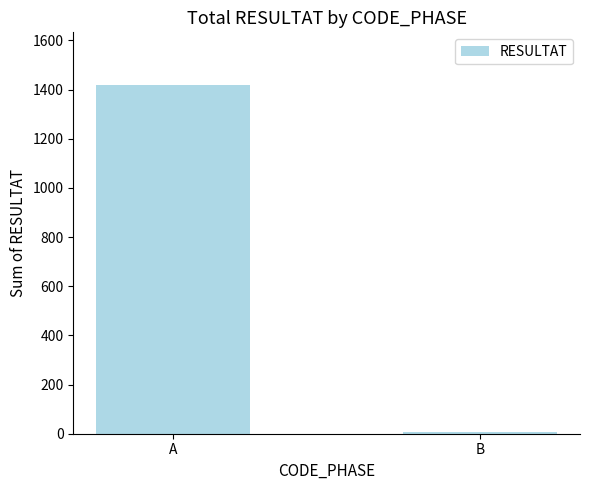

What is the approximate value at A?

1420